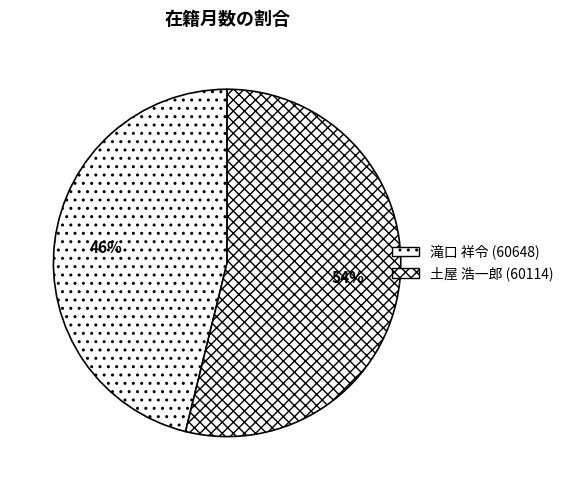

True or false: 滝口 祥令 (60648) accounts for 54% of the total.

False